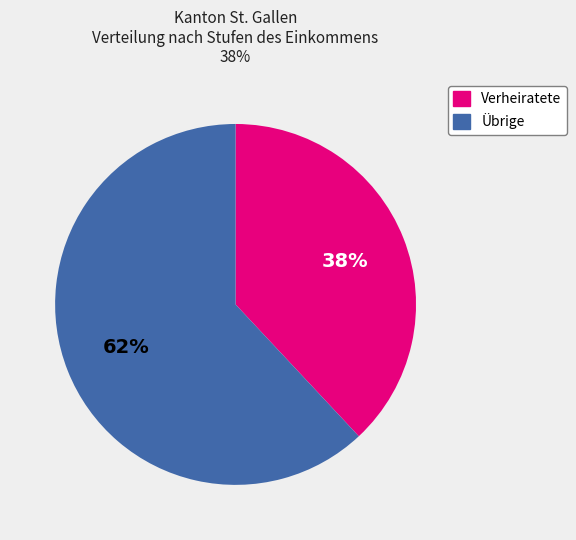

To the nearest percent, what is the average slice percentage?

50%